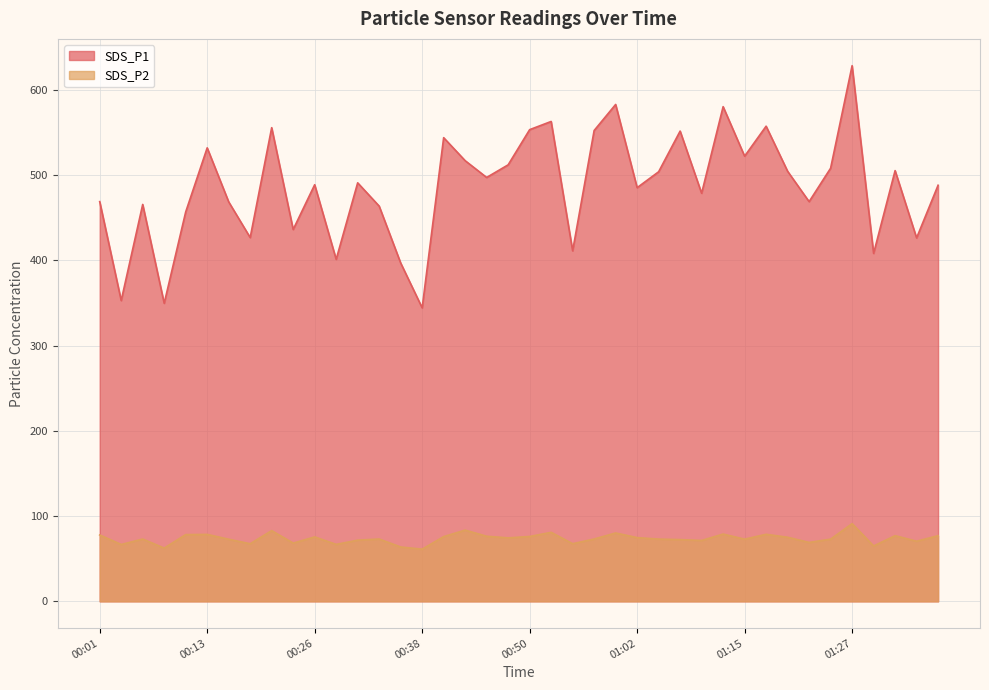

List the series in order of their peak value, highest first.

SDS_P1, SDS_P2